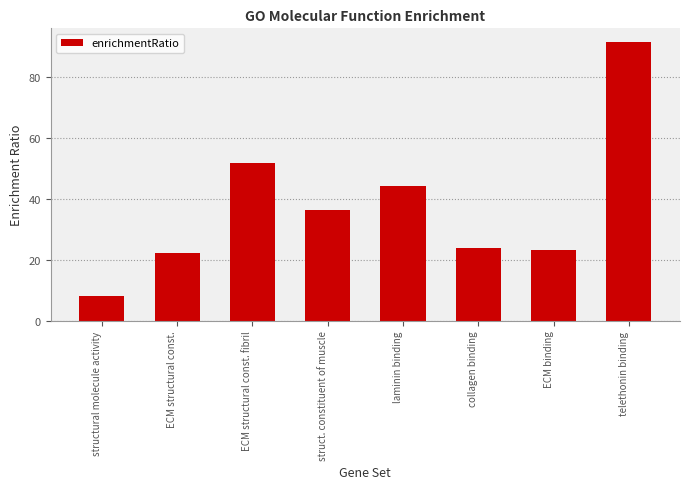

What is the minimum value shown in the chart?

8.1